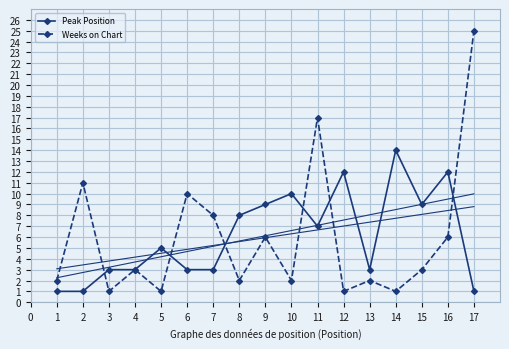

Which series has the largest total across all categories?

Peak Position